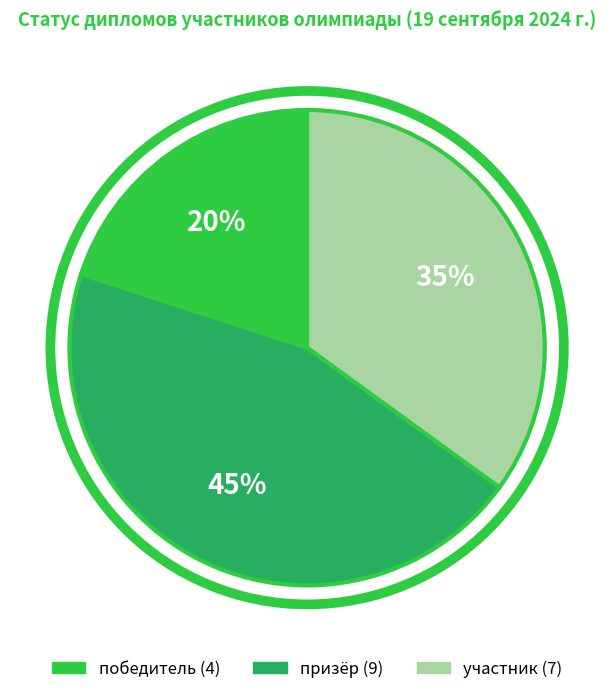

The участник slice represents 35% of the pie. True or false?

True